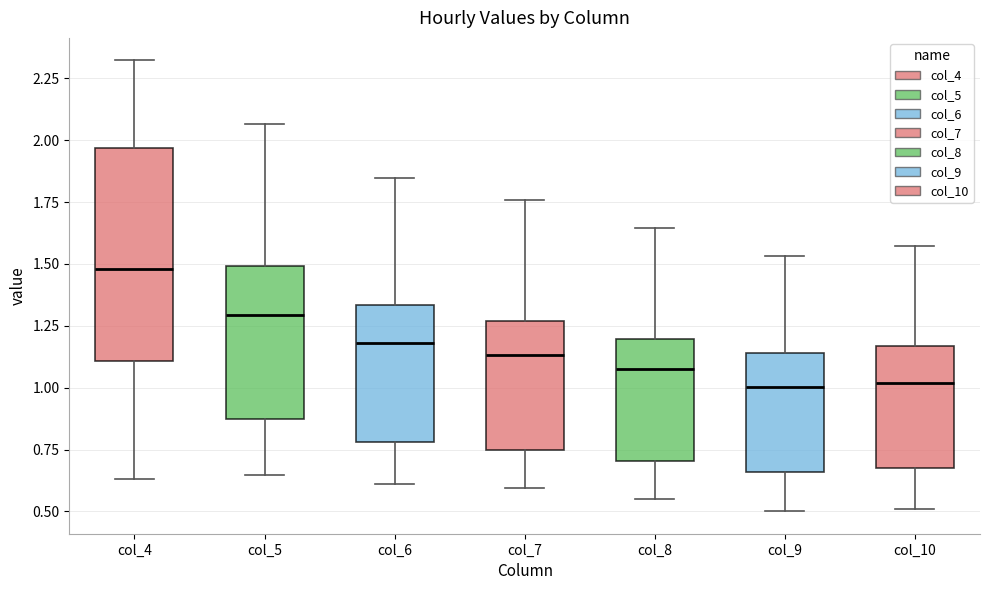

Where does the upper whisker of the box for col_9 end on the y-axis? The values are not printed on the chart, so give them approximately, as read against the axis.

1.55